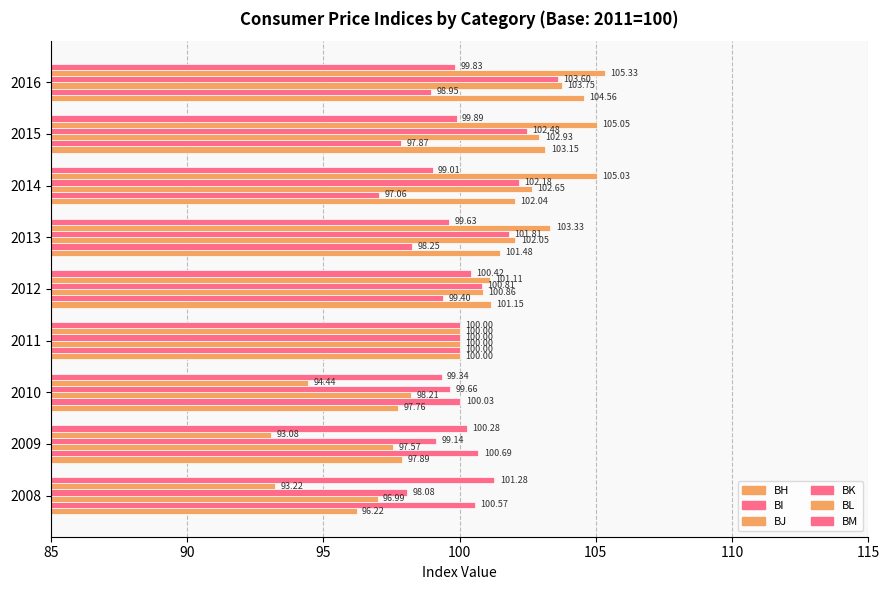

How many categories are shown in the chart?

9